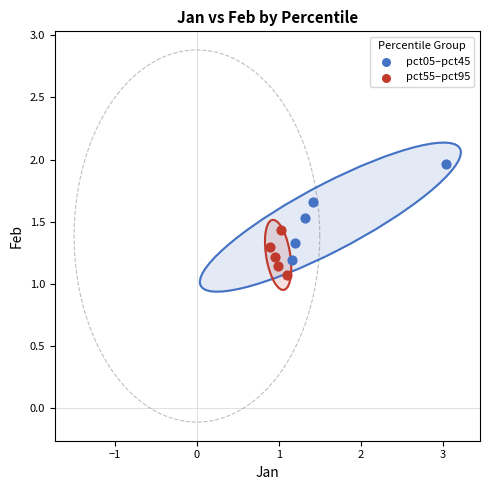

Which series reaches the minimum Y coordinate?

pct55–pct95